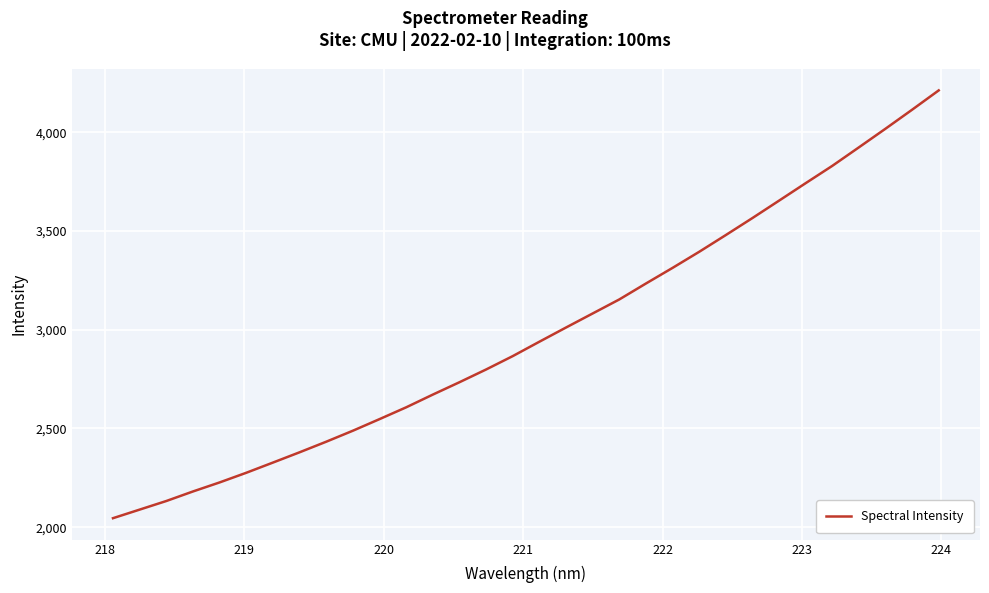

Reading left to right, list all the values displayed in this chart.

2045.7	2089.2	2132.7	2181.1	2226.9	2275.8	2327.5	2379.6	2433.2	2488.9	2547.6	2607.4	2671.8	2734.5	2799.0	2866.8	2939.7	3011.6	3082.7	3153.7	3234.4	3313.6	3395.0	3479.8	3566.0	3654.1	3742.6	3830.2	3924.0	4018.4	4114.6	4212.5